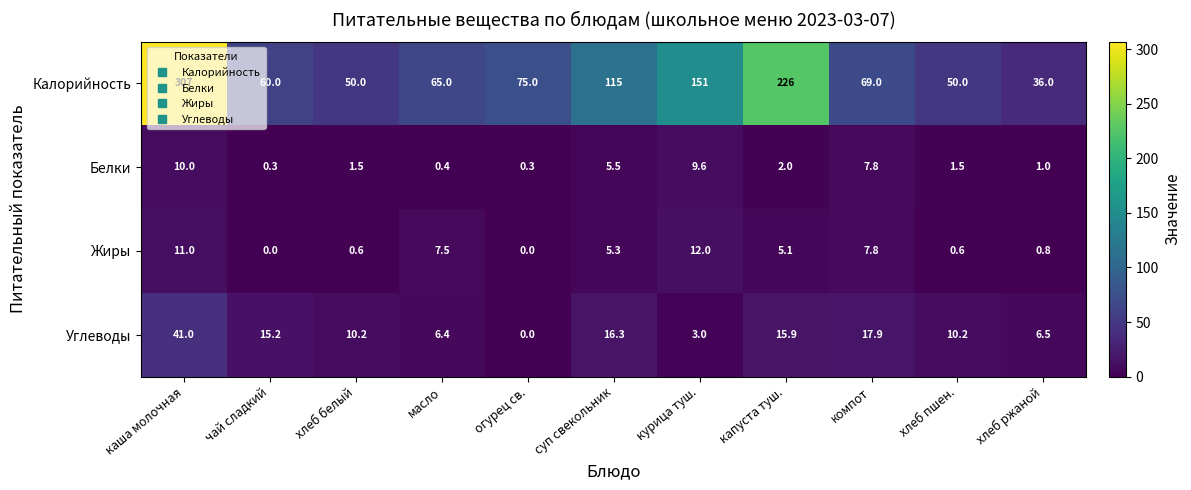

At which category is the sum across all series the highest?

каша молочная